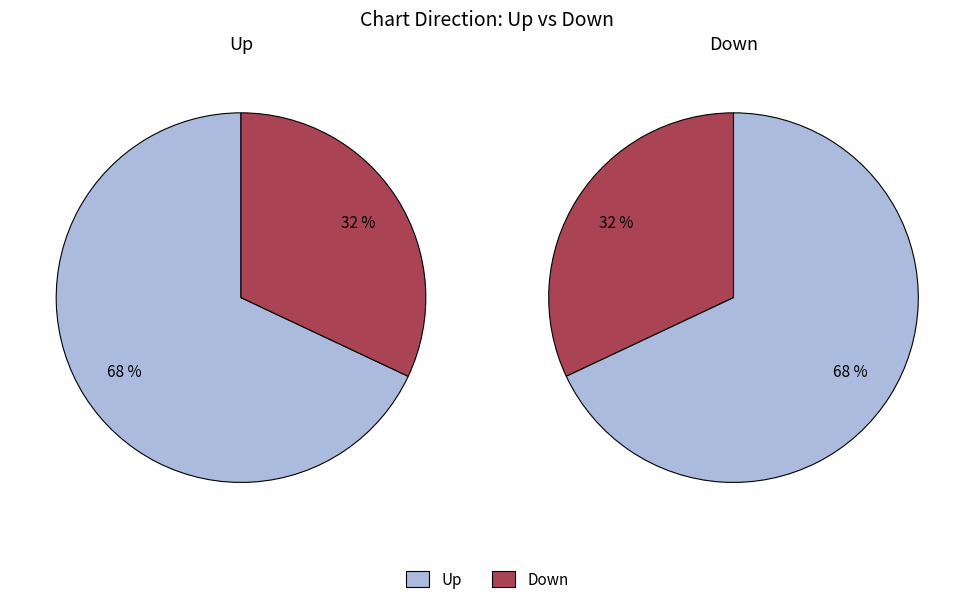

What percentage is the Down slice, to the nearest percent?

32%